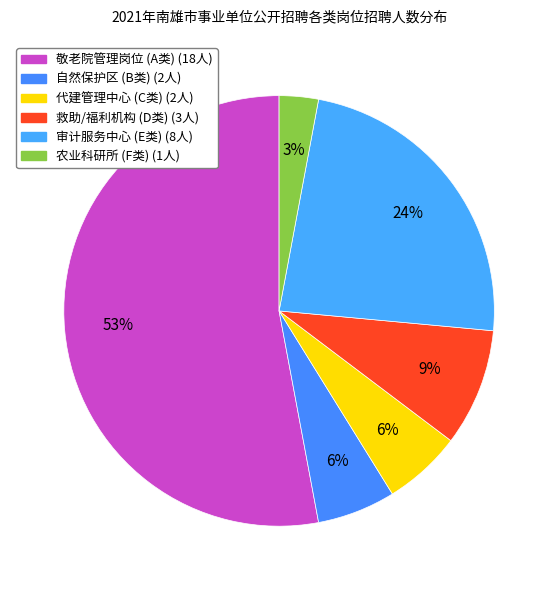

How many segments does this pie chart have?

6